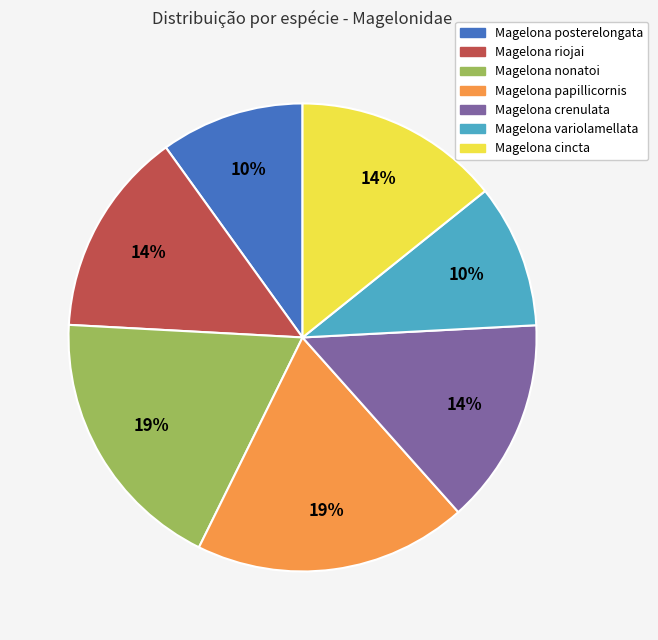

Does Magelona cincta represent more than half of the total?

No